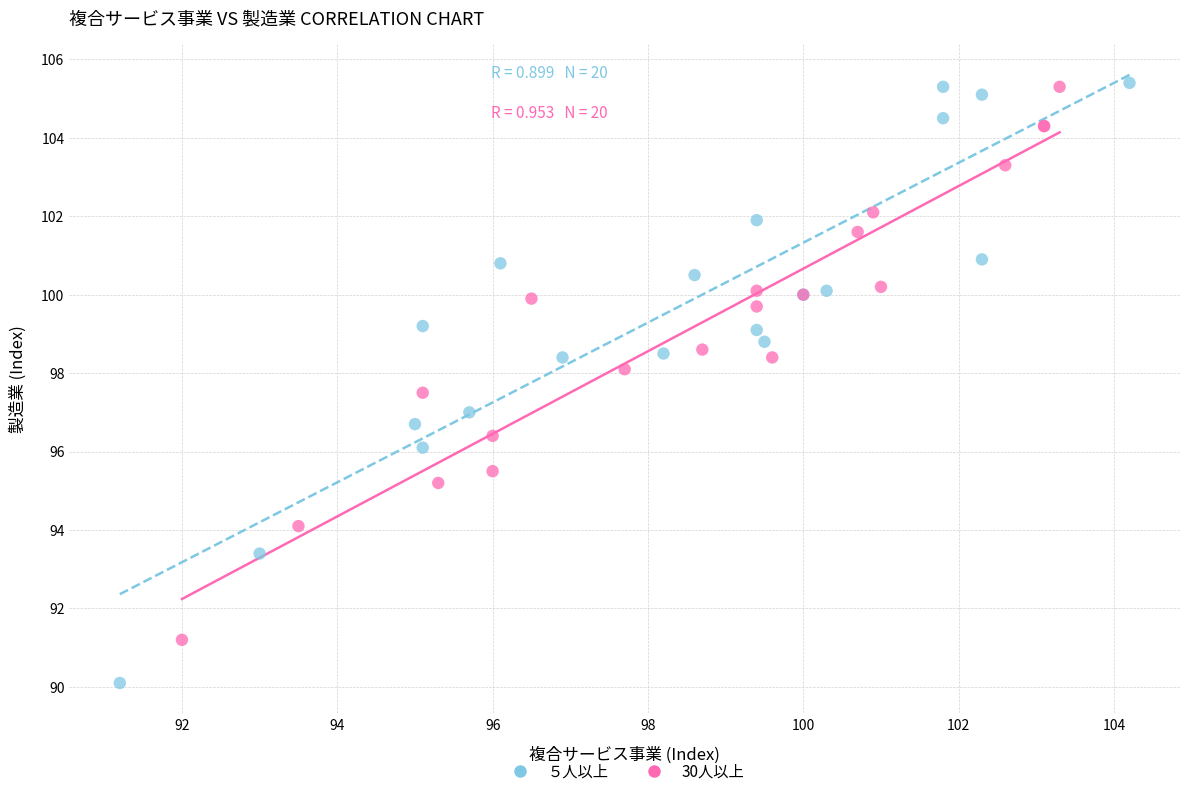

Which series has the widest spread of Y values?

５人以上